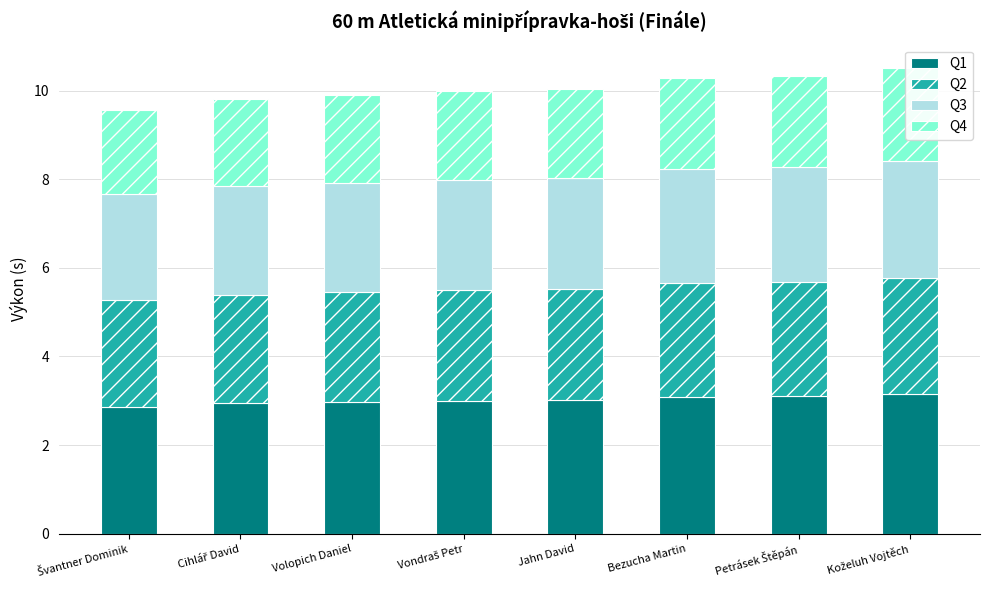

At which category does the chart reach its peak across all series?

Koželuh Vojtěch